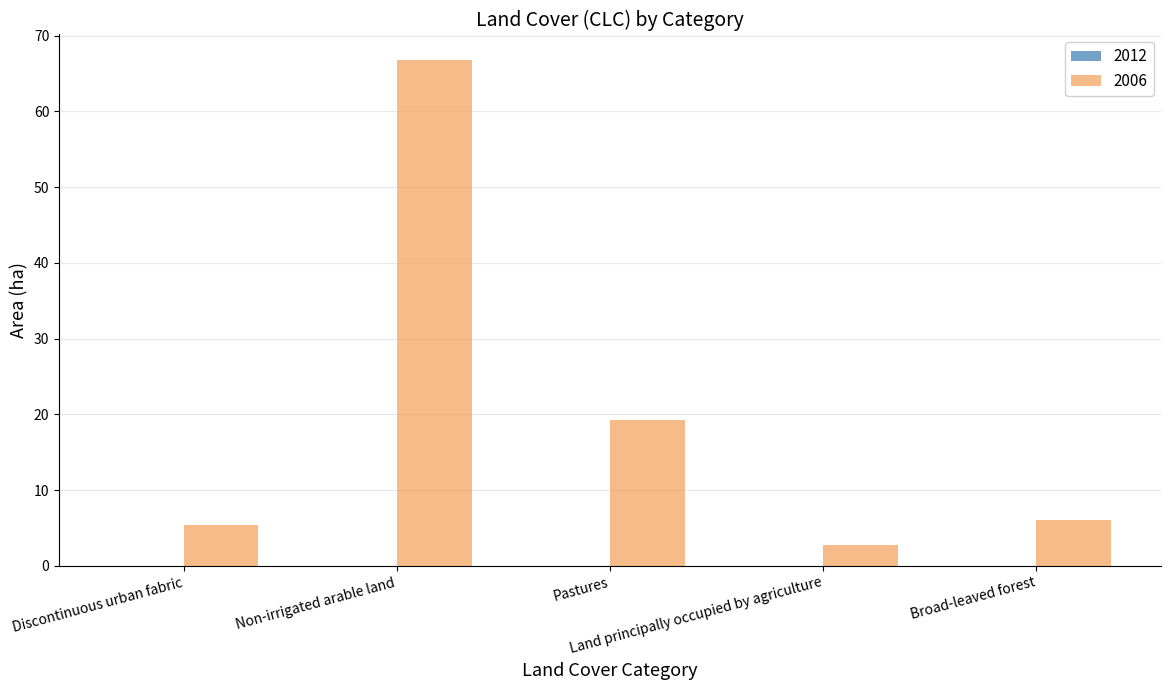

Are the bars horizontal?

No